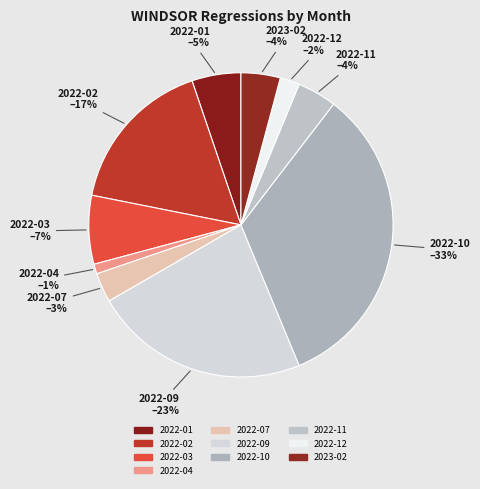

Rank the categories by value from highest to lowest.

2022-10, 2022-09, 2022-02, 2022-03, 2022-01, 2022-11, 2023-02, 2022-07, 2022-12, 2022-04